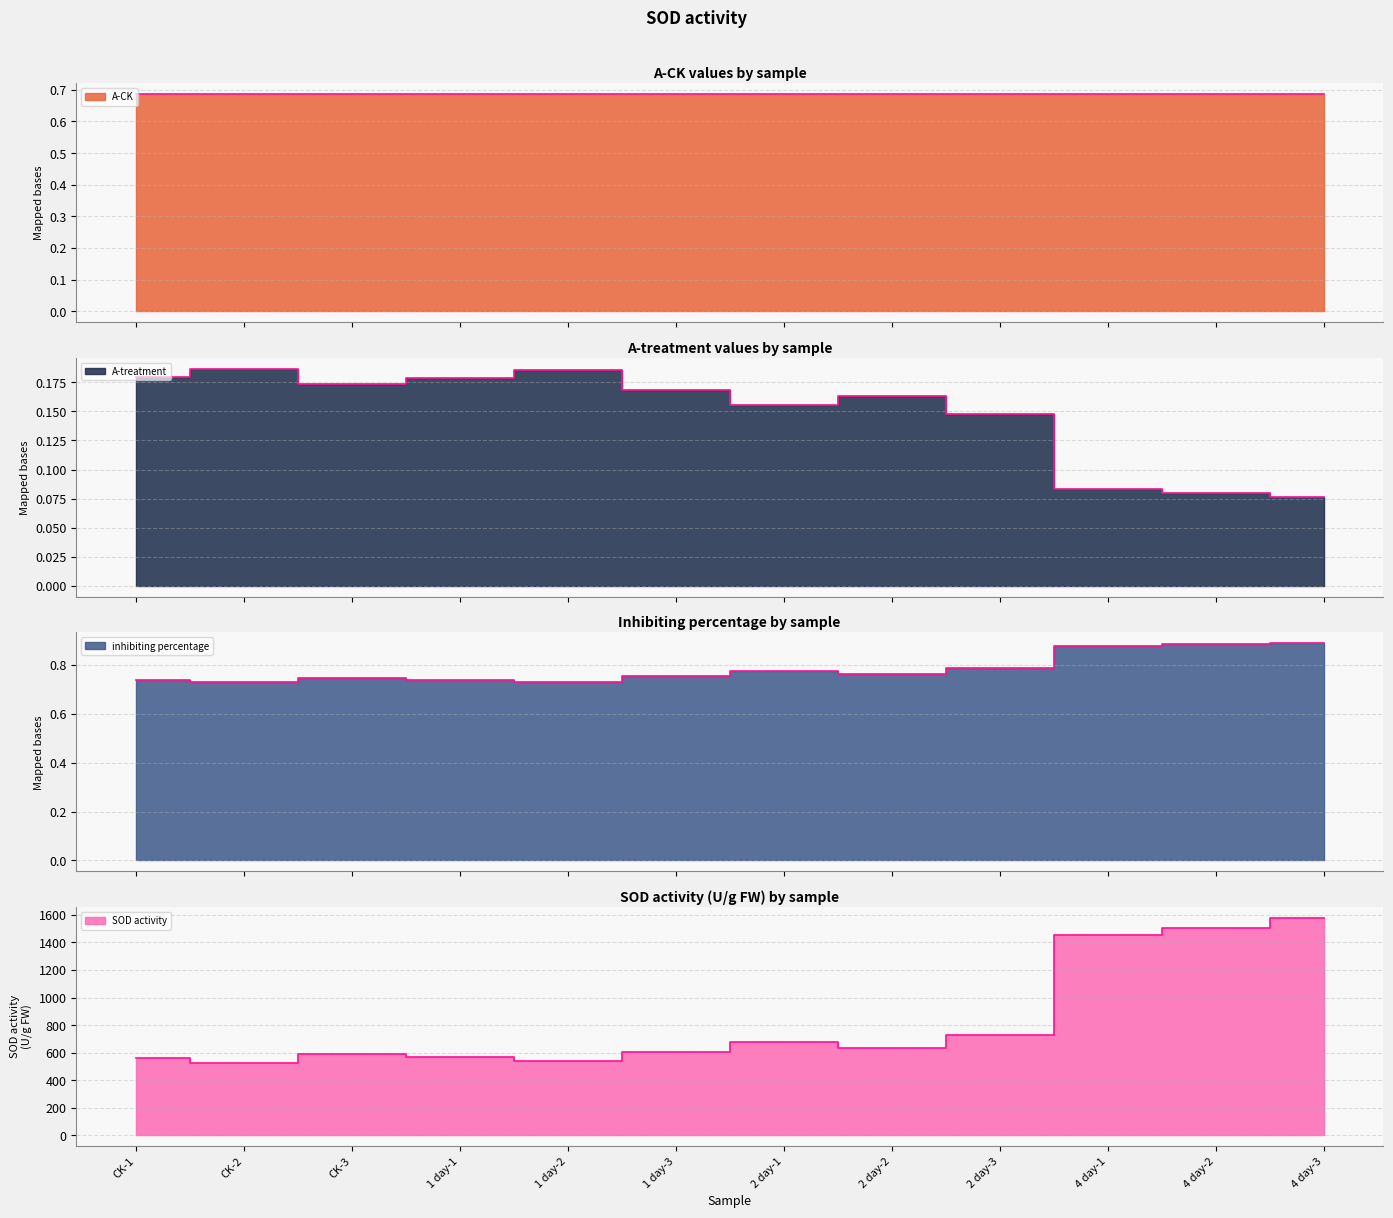

Where is SOD activity nearest to the value 1052?

2 day-3